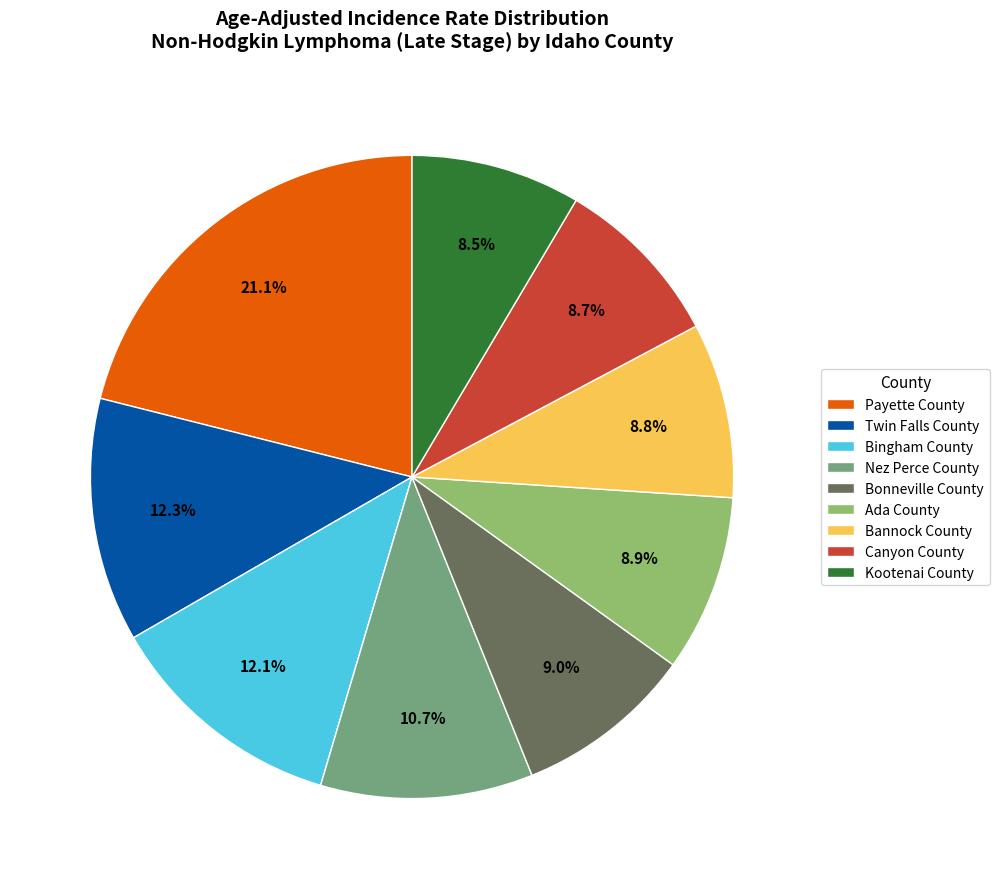

What is the largest slice in the pie chart?

Payette County